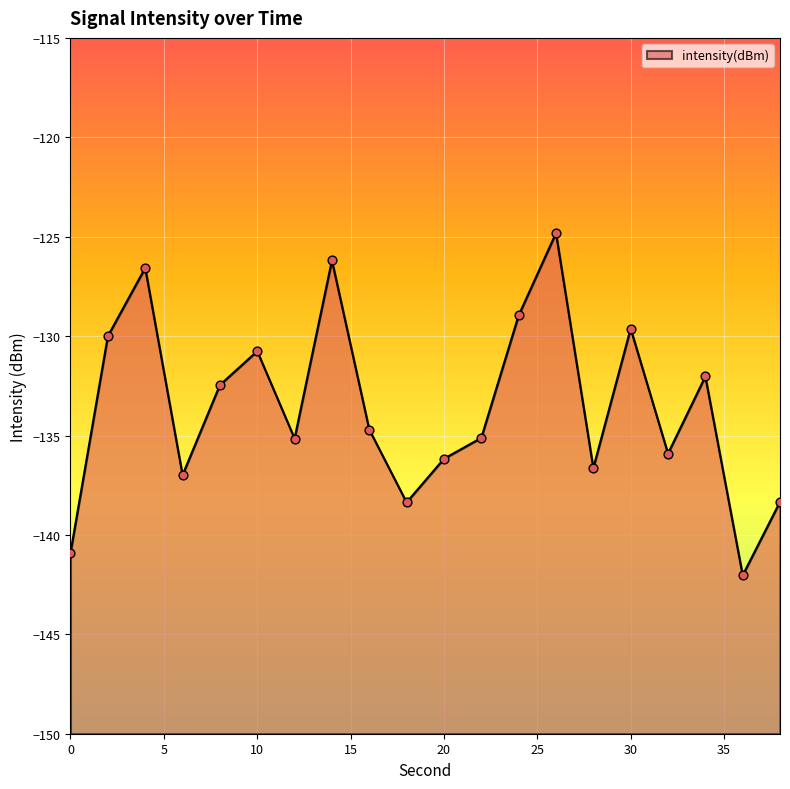

Which has a higher value, 20 or 24?

24